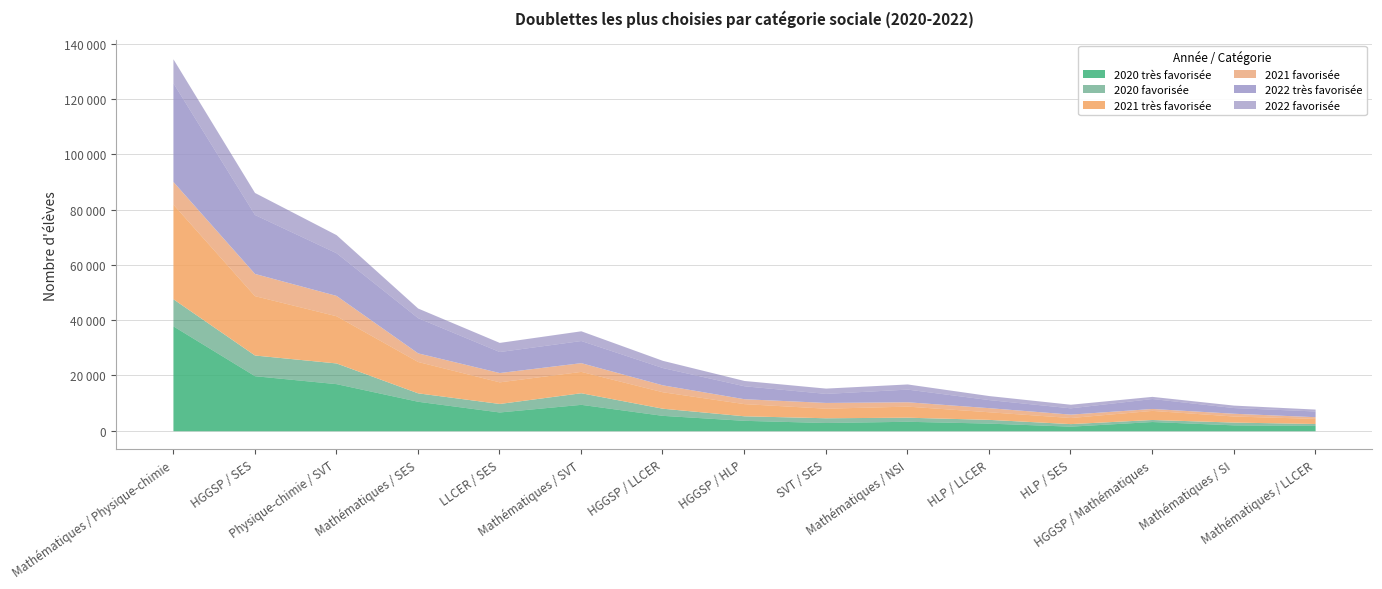

Reading left to right, what are all the values shown in this chart?

2020 très favorisée: Mathématiques / Physique-chimie=37950	HGGSP / SES=19919	Physique-chimie / SVT=17043	Mathématiques / SES=10667	LLCER / SES=6796	Mathématiques / SVT=9555	HGGSP / LLCER=5570	HGGSP / HLP=3771	SVT / SES=2985	Mathématiques / NSI=3430	HLP / LLCER=2767	HLP / SES=1659	HGGSP / Mathématiques=3337	Mathématiques / SI=2136	Mathématiques / LLCER=1936
2020 favorisée: Mathématiques / Physique-chimie=9805	HGGSP / SES=7484	Physique-chimie / SVT=7490	Mathématiques / SES=3049	LLCER / SES=3076	Mathématiques / SVT=4199	HGGSP / LLCER=2584	HGGSP / HLP=1641	SVT / SES=1717	Mathématiques / NSI=1476	HLP / LLCER=1351	HLP / SES=929	HGGSP / Mathématiques=738	Mathématiques / SI=1007	Mathématiques / LLCER=689
2021 très favorisée: Mathématiques / Physique-chimie=34231	HGGSP / SES=21473	Physique-chimie / SVT=17070	Mathématiques / SES=11337	LLCER / SES=7824	Mathématiques / SVT=7723	HGGSP / LLCER=5950	HGGSP / HLP=4402	SVT / SES=3463	Mathématiques / NSI=4005	HLP / LLCER=2753	HLP / SES=2203	HGGSP / Mathématiques=3293	Mathématiques / SI=2192	Mathématiques / LLCER=1844
2021 favorisée: Mathématiques / Physique-chimie=8210	HGGSP / SES=8040	Physique-chimie / SVT=7362	Mathématiques / SES=3123	LLCER / SES=3368	Mathématiques / SVT=3160	HGGSP / LLCER=2506	HGGSP / HLP=1774	SVT / SES=2080	Mathématiques / NSI=1579	HLP / LLCER=1484	HLP / SES=1226	HGGSP / Mathématiques=695	Mathématiques / SI=1001	Mathématiques / LLCER=618
2022 très favorisée: Mathématiques / Physique-chimie=35696	HGGSP / SES=21314	Physique-chimie / SVT=15435	Mathématiques / SES=12728	LLCER / SES=7594	Mathématiques / SVT=8005	HGGSP / LLCER=6249	HGGSP / HLP=4685	SVT / SES=3271	Mathématiques / NSI=4578	HLP / LLCER=2920	HLP / SES=2277	HGGSP / Mathématiques=3597	Mathématiques / SI=2058	Mathématiques / LLCER=2066
2022 favorisée: Mathématiques / Physique-chimie=8685	HGGSP / SES=7978	Physique-chimie / SVT=6546	Mathématiques / SES=3491	LLCER / SES=3307	Mathématiques / SVT=3522	HGGSP / LLCER=2613	HGGSP / HLP=1919	SVT / SES=1917	Mathématiques / NSI=1867	HLP / LLCER=1458	HLP / SES=1301	HGGSP / Mathématiques=779	Mathématiques / SI=889	Mathématiques / LLCER=690